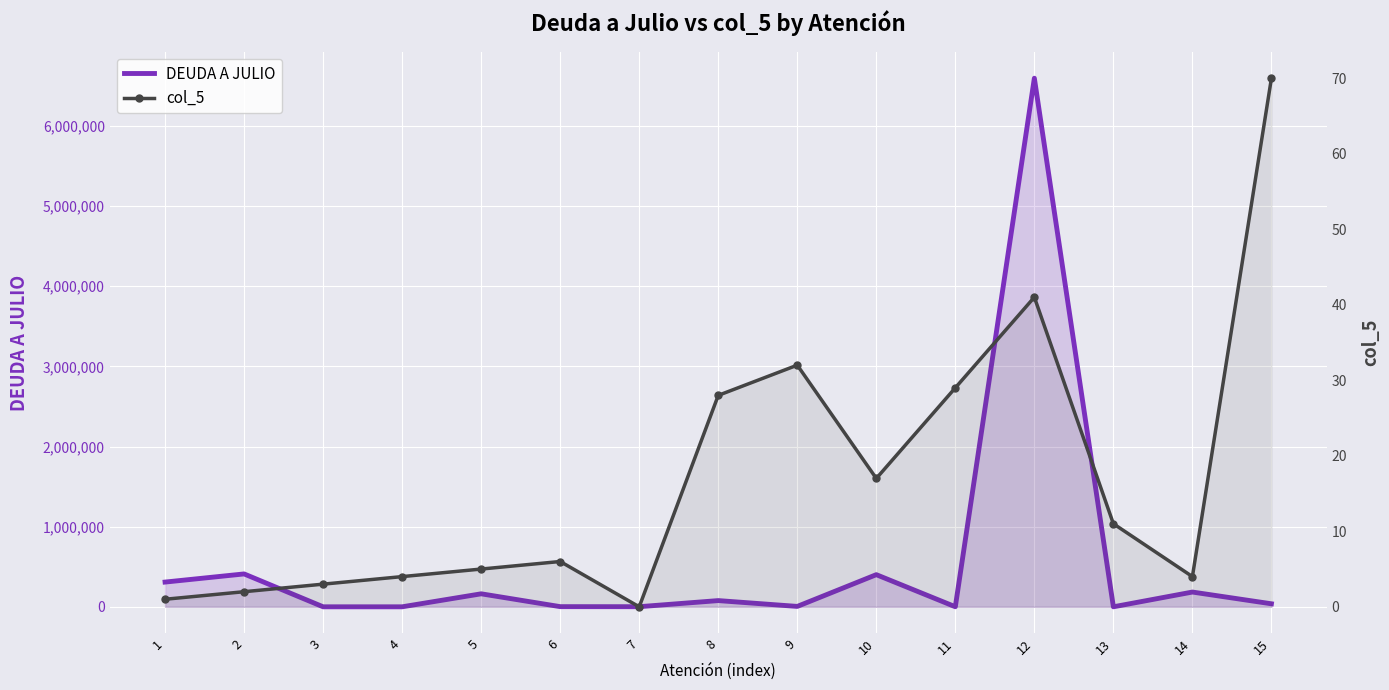

What is the difference between the second highest and second lowest values in the col_5 series?

40